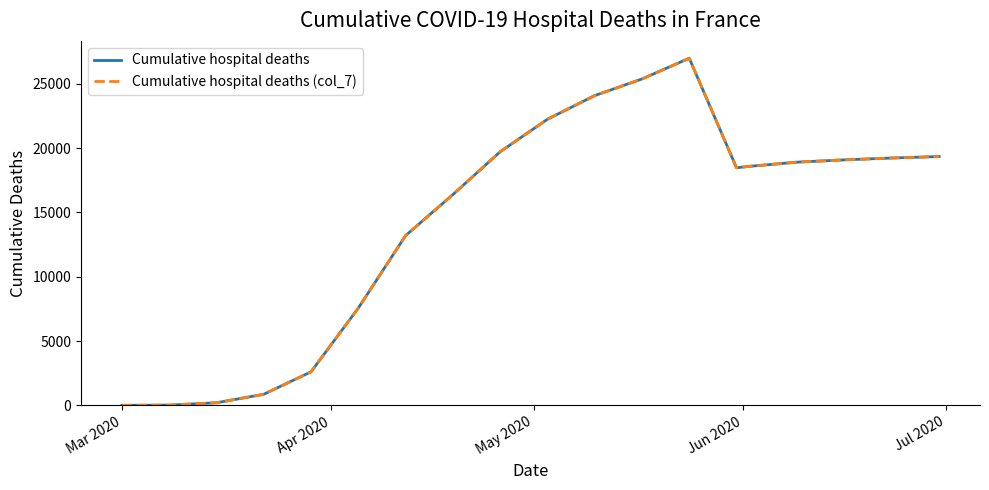

Is this an area chart (filled region under the line)?

No